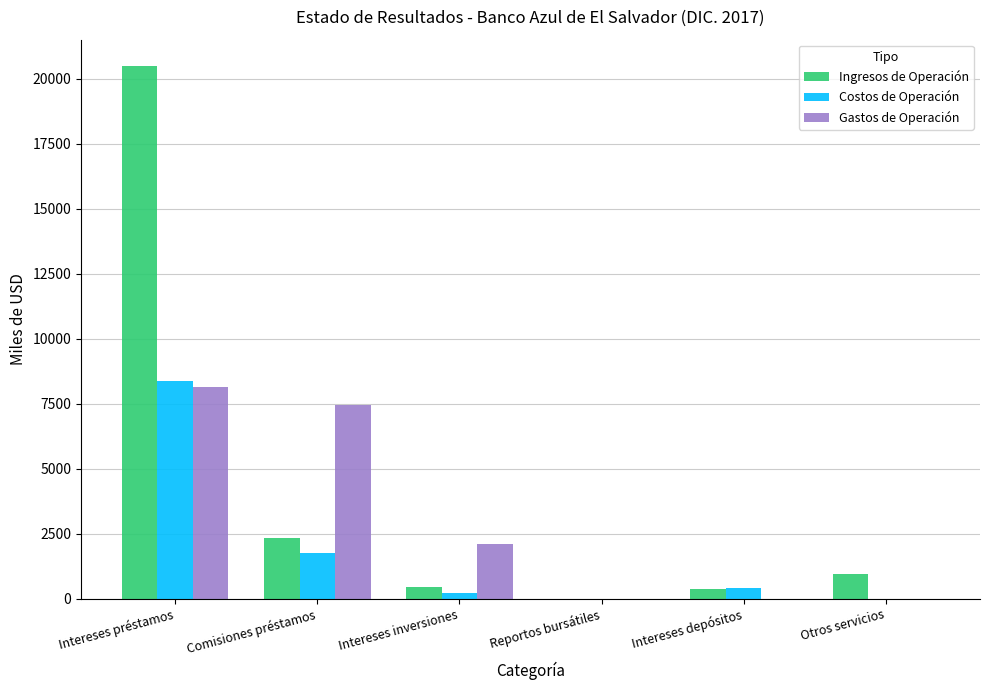

Where does the Gastos de Operación series first go above 2114?

Intereses préstamos